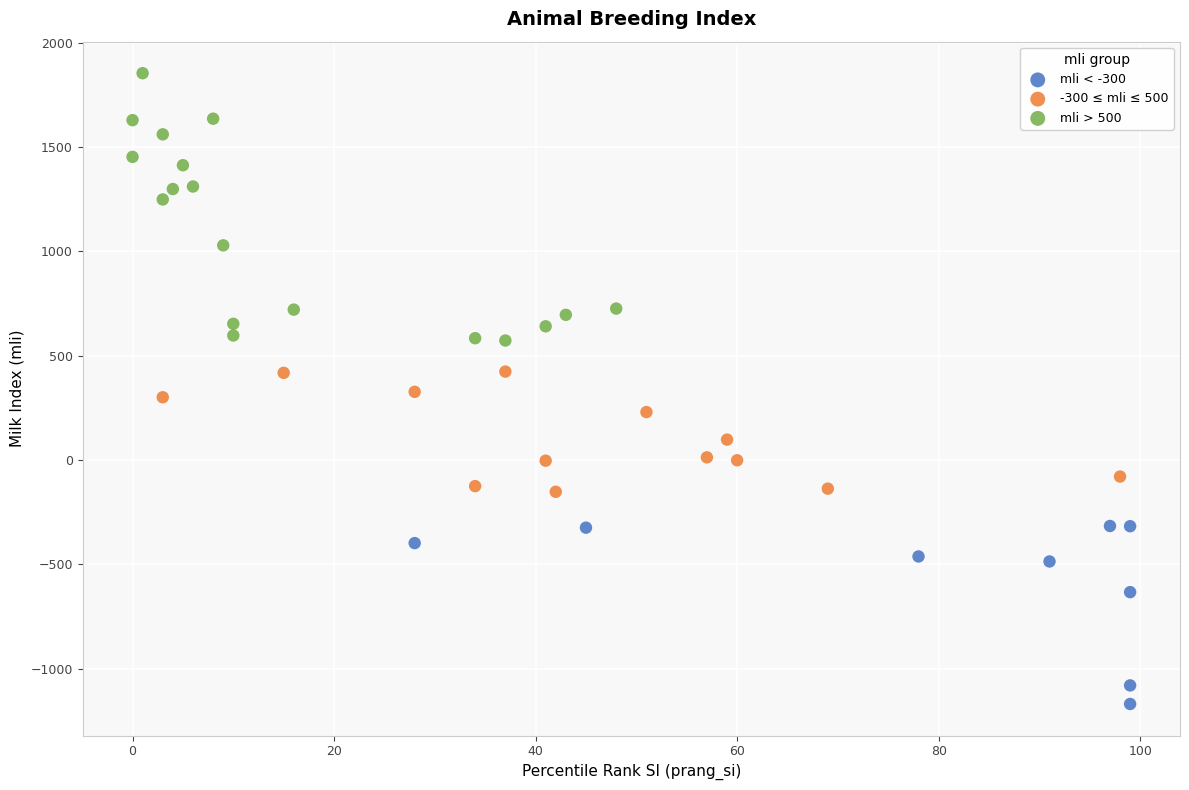

Which series contains the lowest Y value?

mli < -300